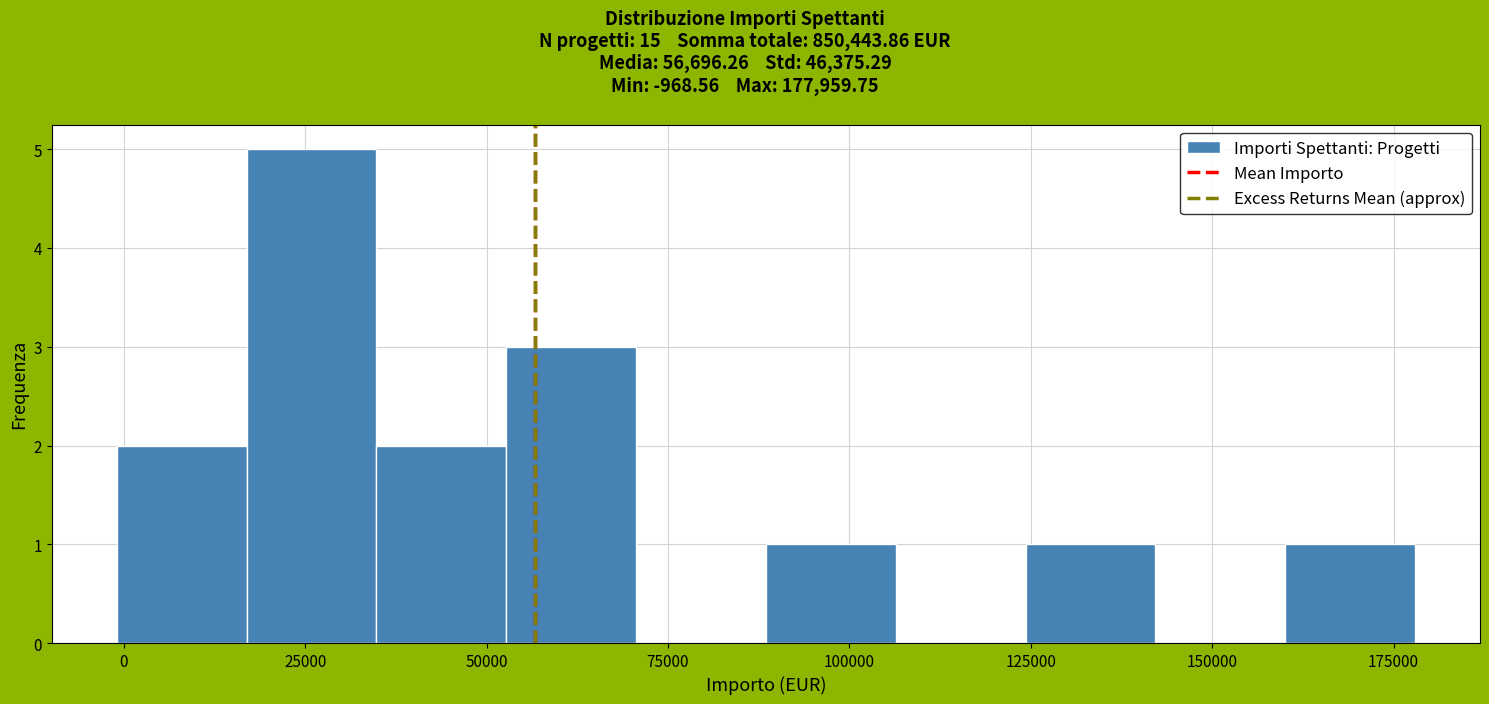

Read against the x-axis, roughly where is the centre of the tallest bar?

25000